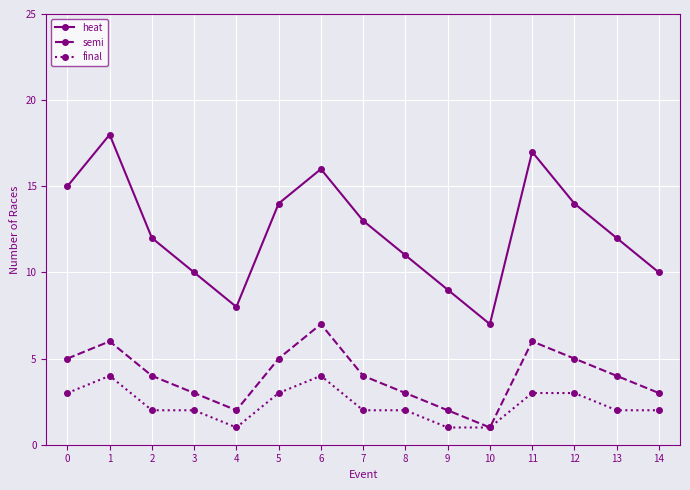

What is the minimum value for heat?

7